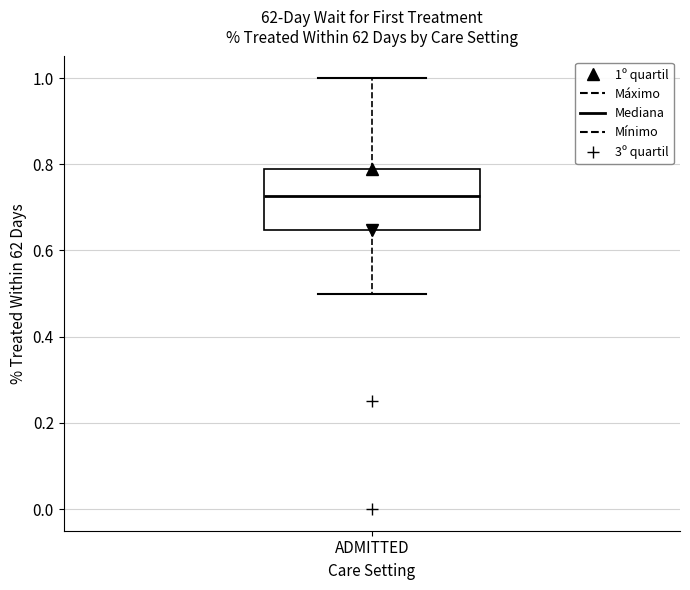

Where is the lower edge of the box for ADMITTED on the y-axis? The values are not printed on the chart, so give them approximately, as read against the axis.

0.64